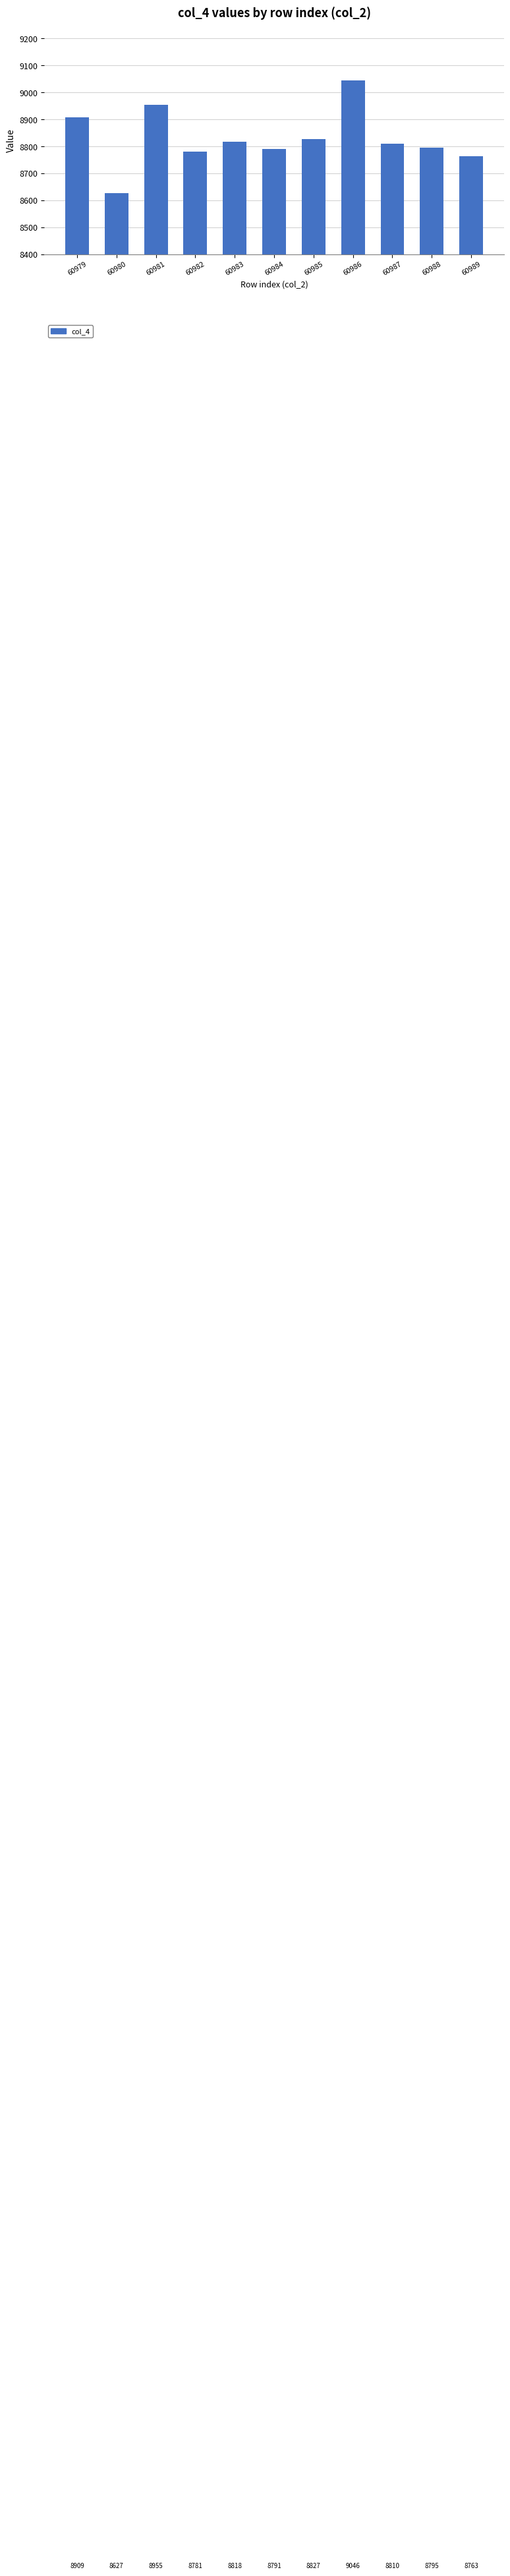

What is the difference between the maximum and minimum values?

419